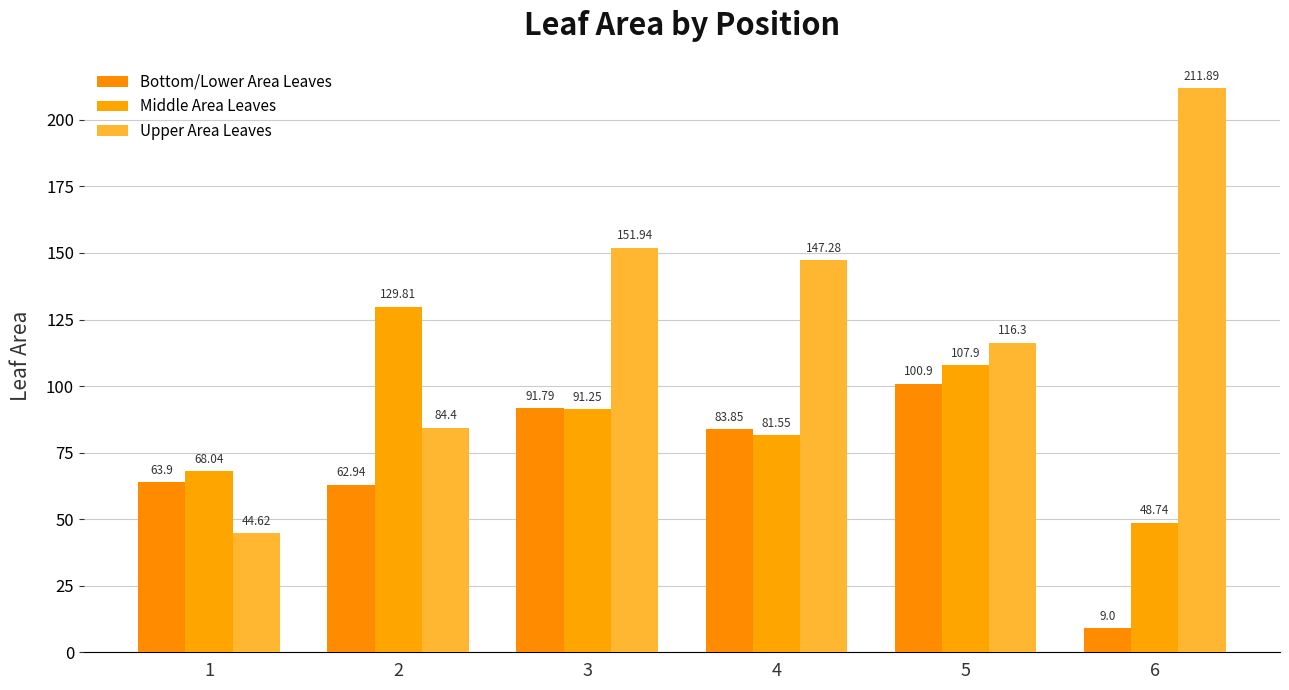

Read the Upper Area Leaves value at 3.

151.9